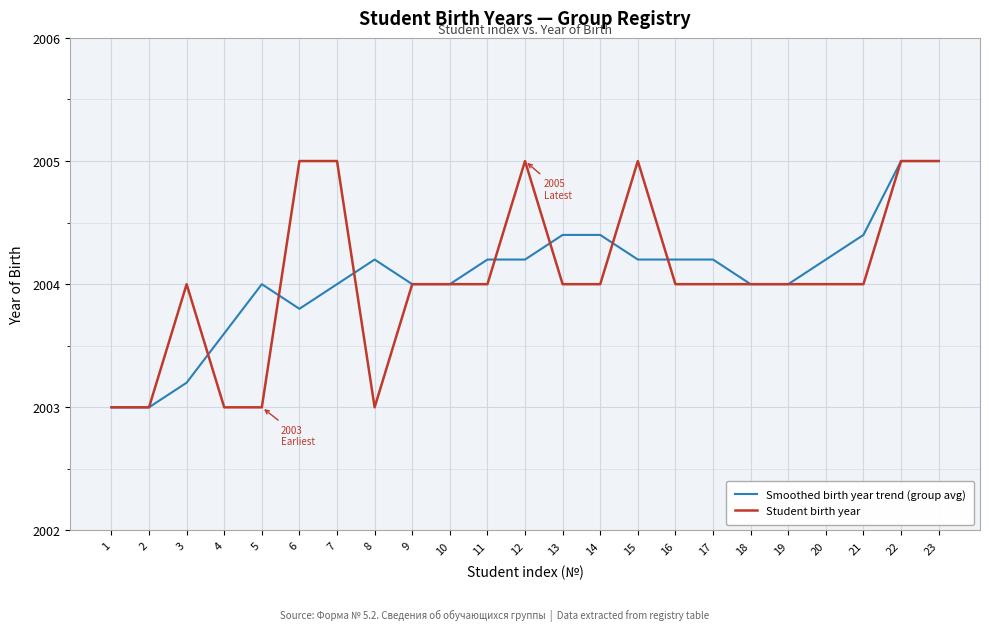

What is the difference between the maximum and minimum values in the Student birth year series?

2.0